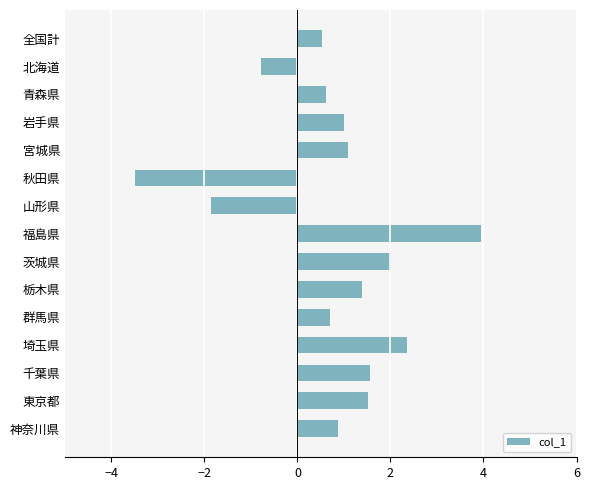

Between 神奈川県 and 秋田県, which is larger?

神奈川県